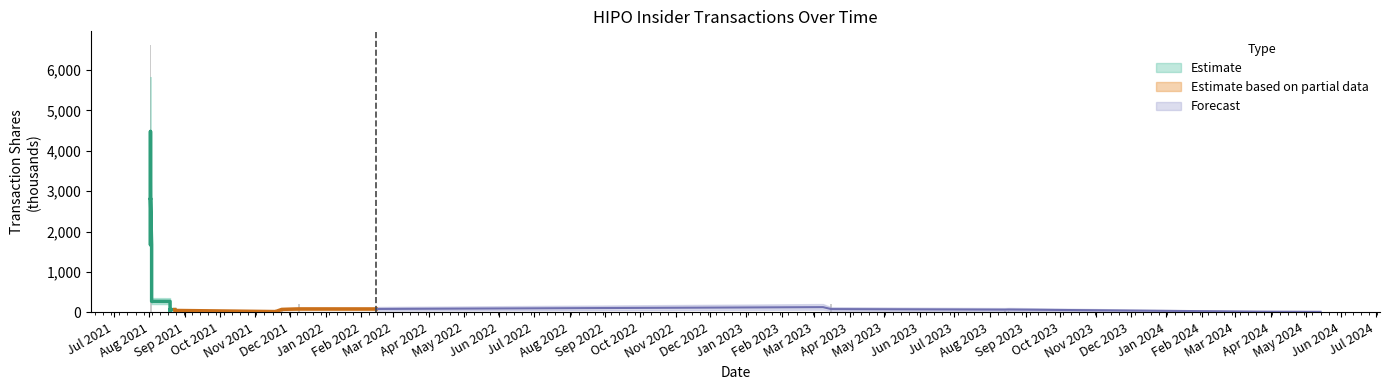

Reading left to right, what are all the values shown in this chart?

5630.0	30.0	6630.0	30.0	1000.0	30.0	5630.0	30.0	5630.0	30.0	1000.0	30.0	24.4	24.1	5.8	125.0	117.0	11.4	11.8	40.6	6.0	27.0	211.9	86.9	2.0	208.5	20.4	29.6	13.2	1.2